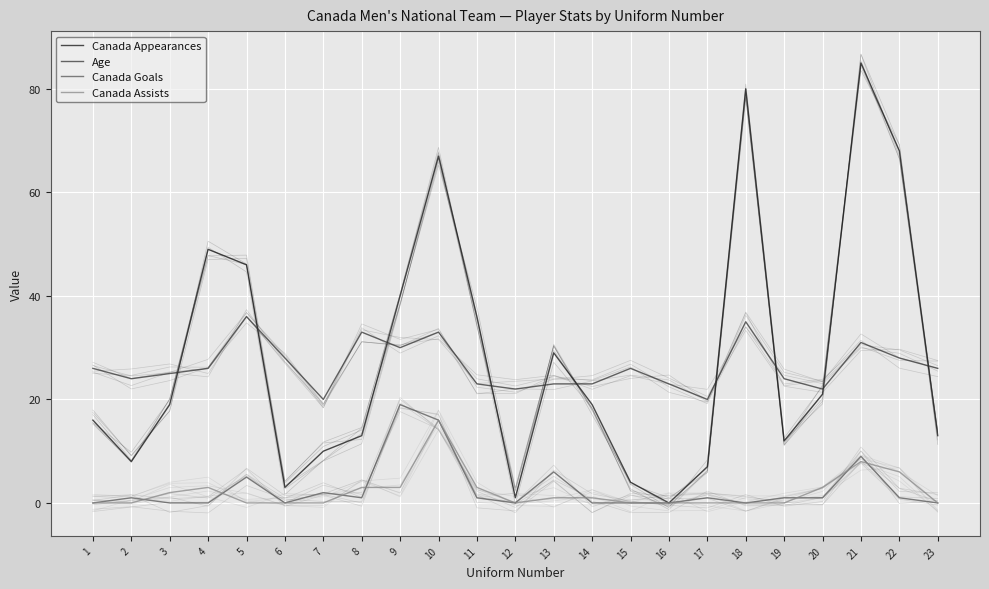

True or false: Canada Goals has a value of 0 at 16.

True